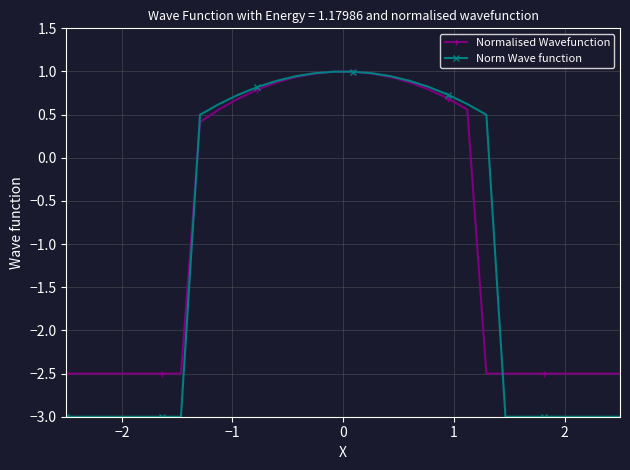

What is the smallest value displayed?

-3.0